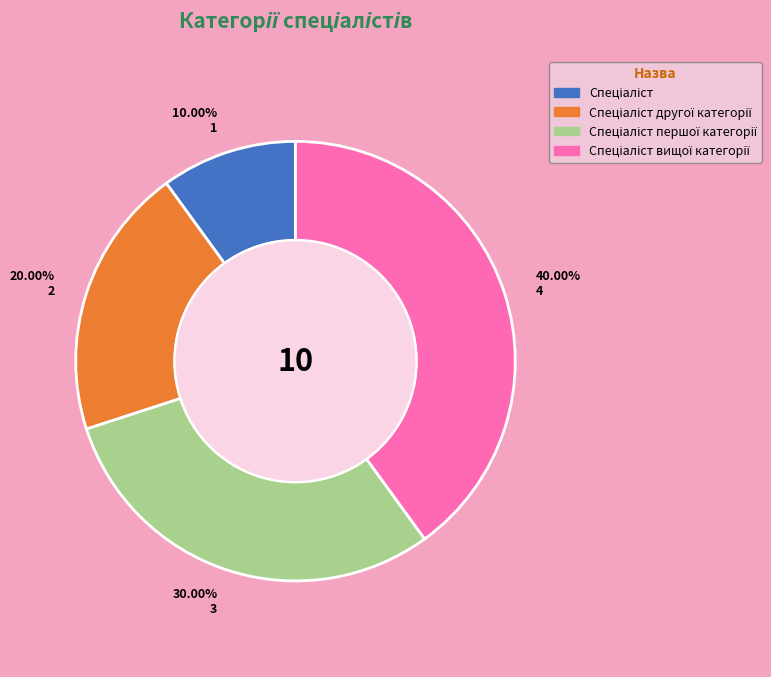

Is there a majority slice in this chart?

No